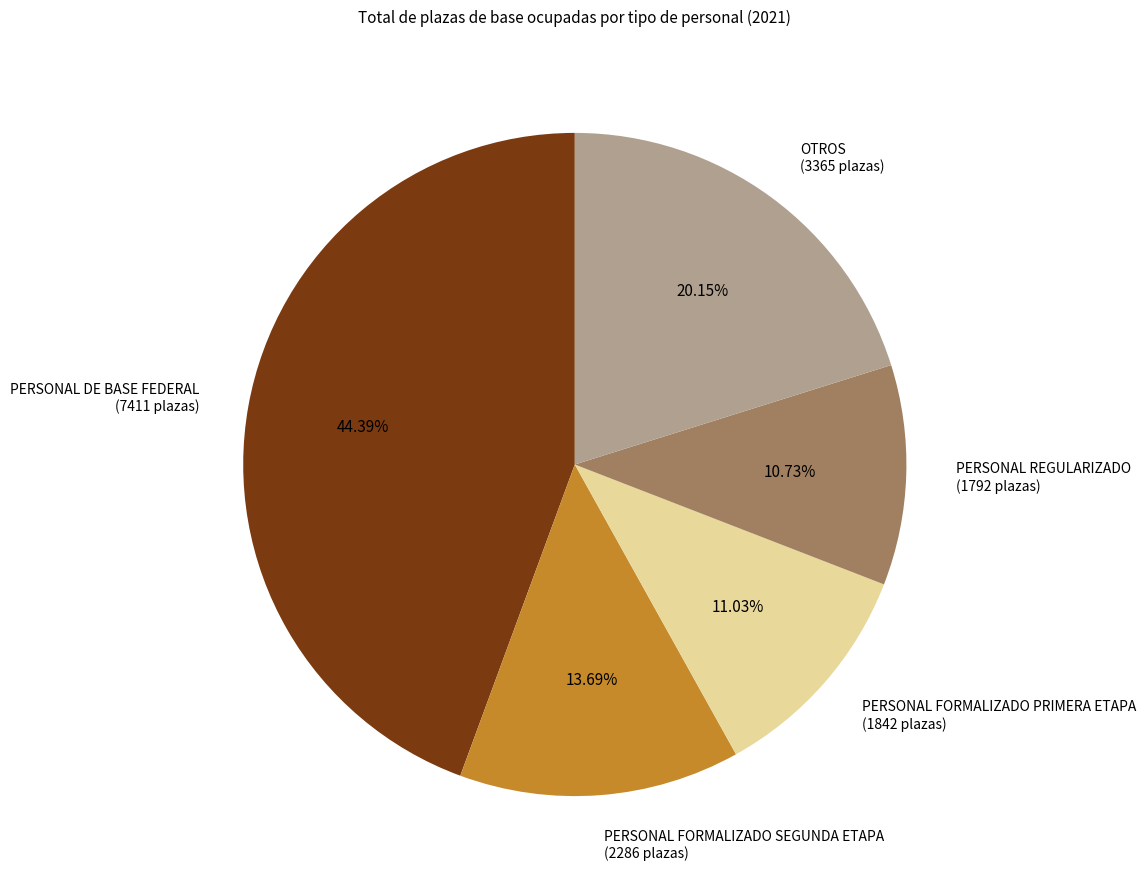

Count the number of slices in the pie.

5